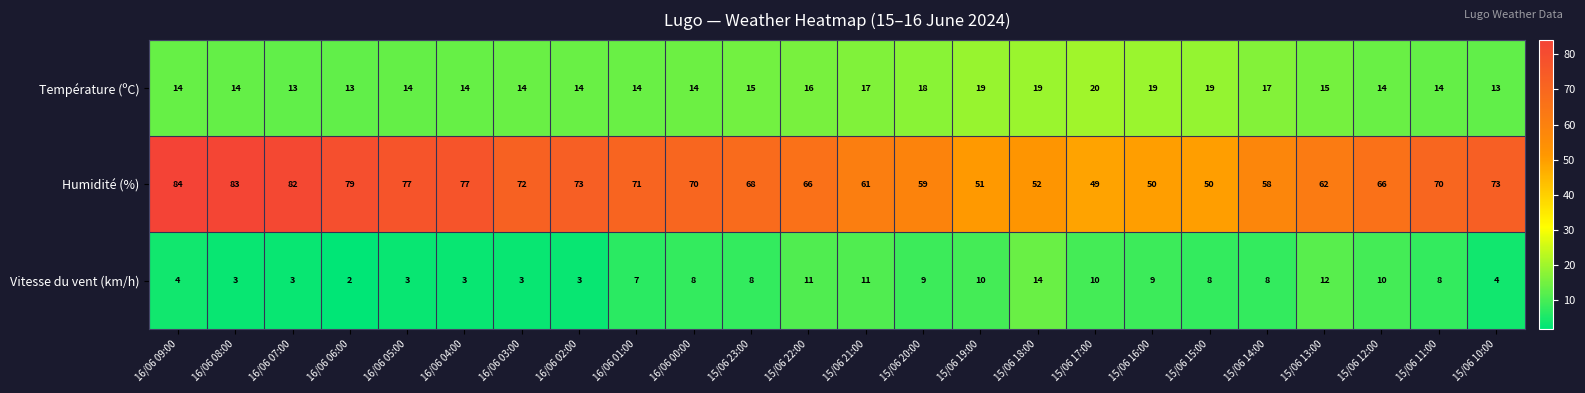

Which category has the highest value in the Humidité (%) series?

16/06 09:00